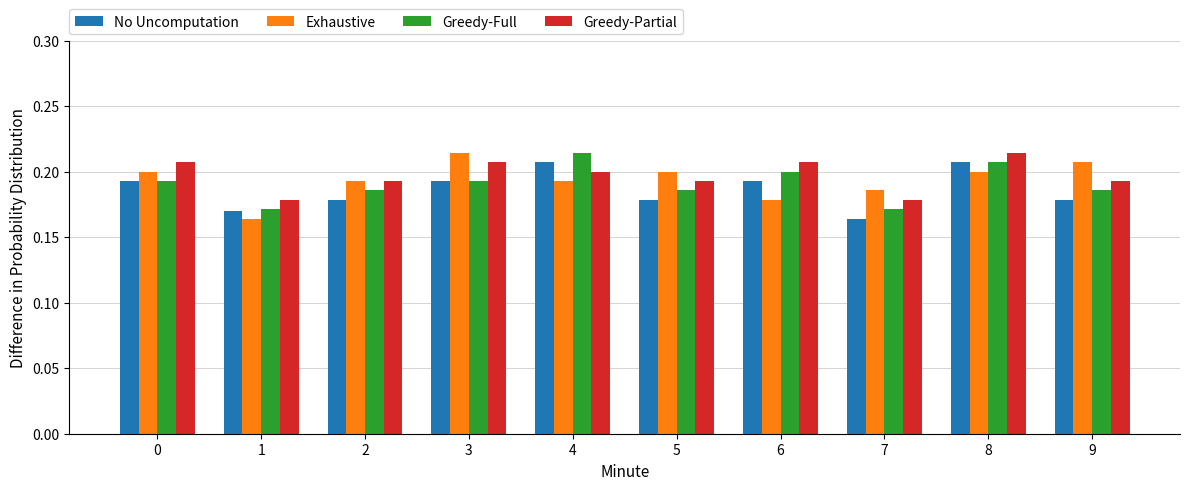

Are the bars horizontal?

No